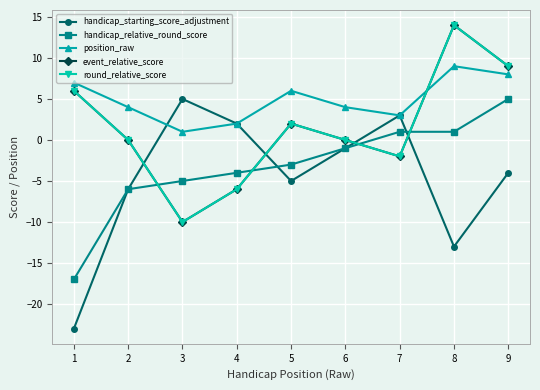

What is the average value of the round_relative_score series?

1